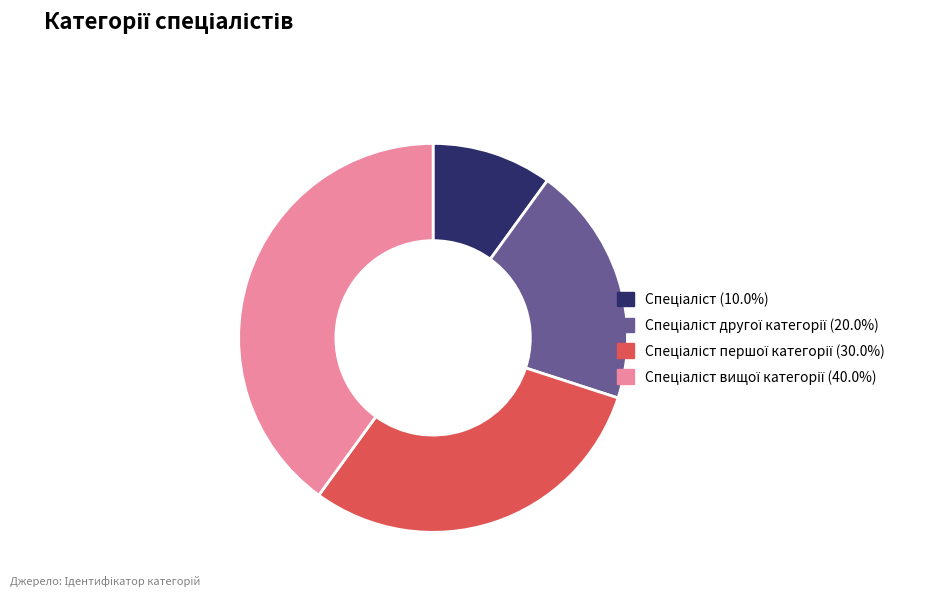

Is there a majority slice in this chart?

No